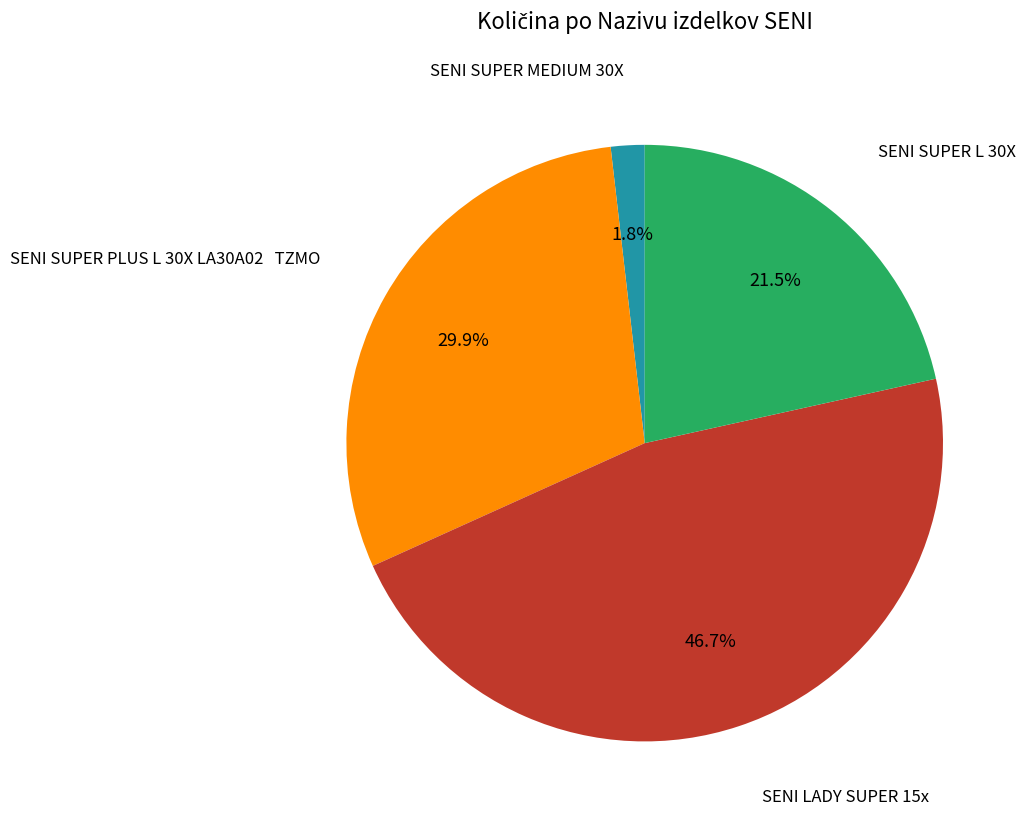

Is there a majority slice in this chart?

No